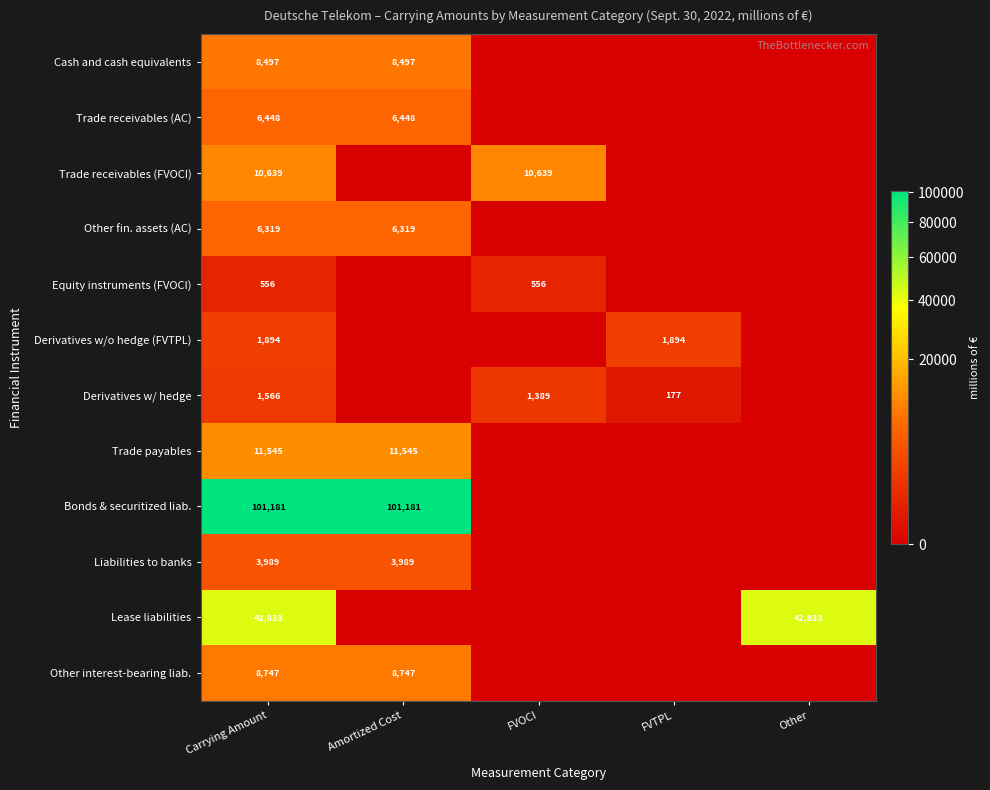

What is the total value across all series at Carrying Amount?

204214